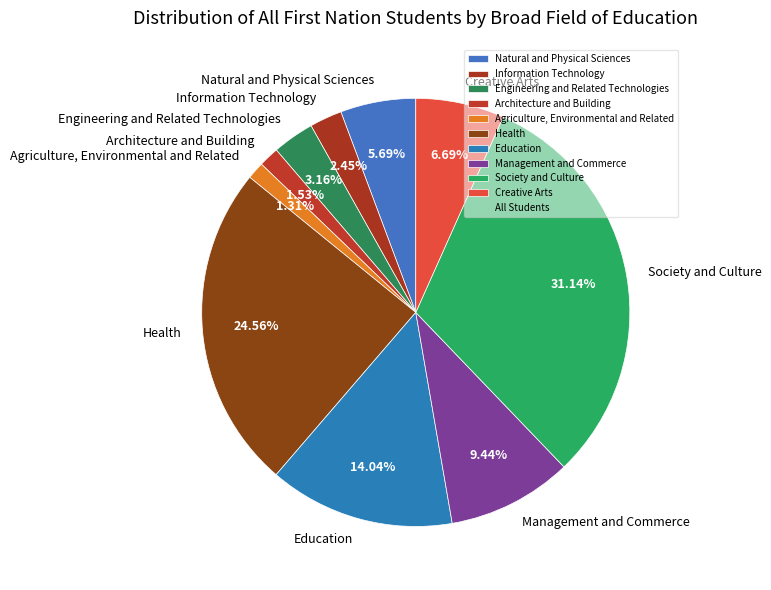

The Society and Culture slice represents 31% of the pie. True or false?

True